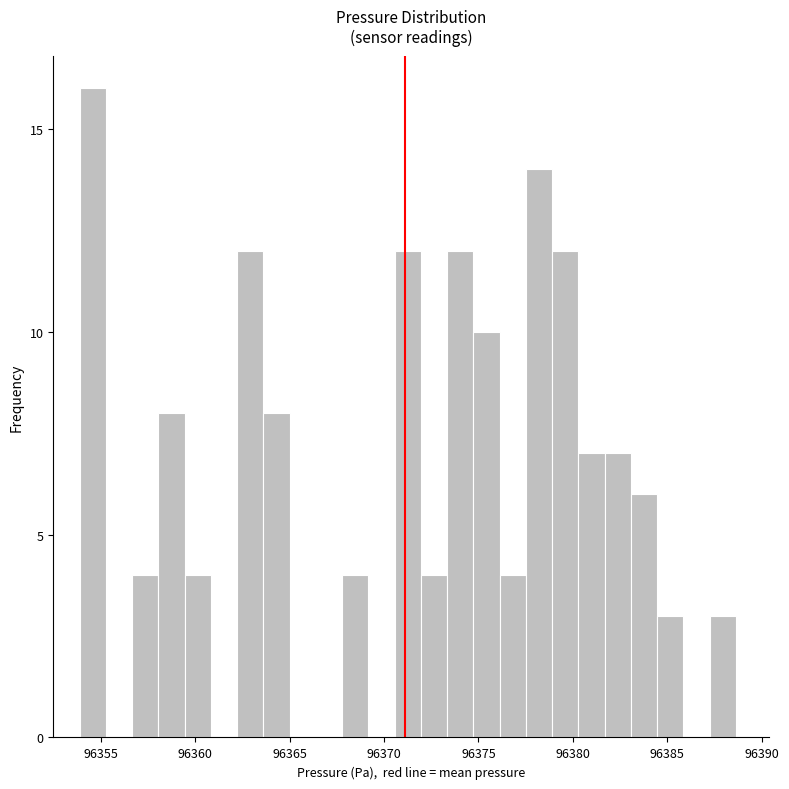

Around what value on the x-axis is the tallest bar? Give the approximate position of its centre, as read against the axis.

96354.5